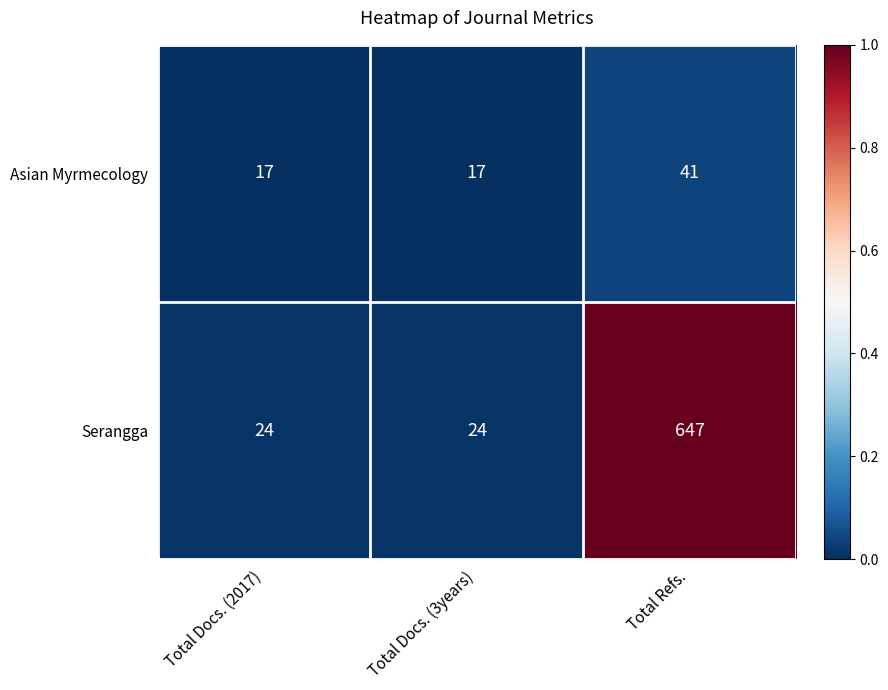

Rank the series at Total Docs. (2017) from highest to lowest value.

Serangga, Asian Myrmecology